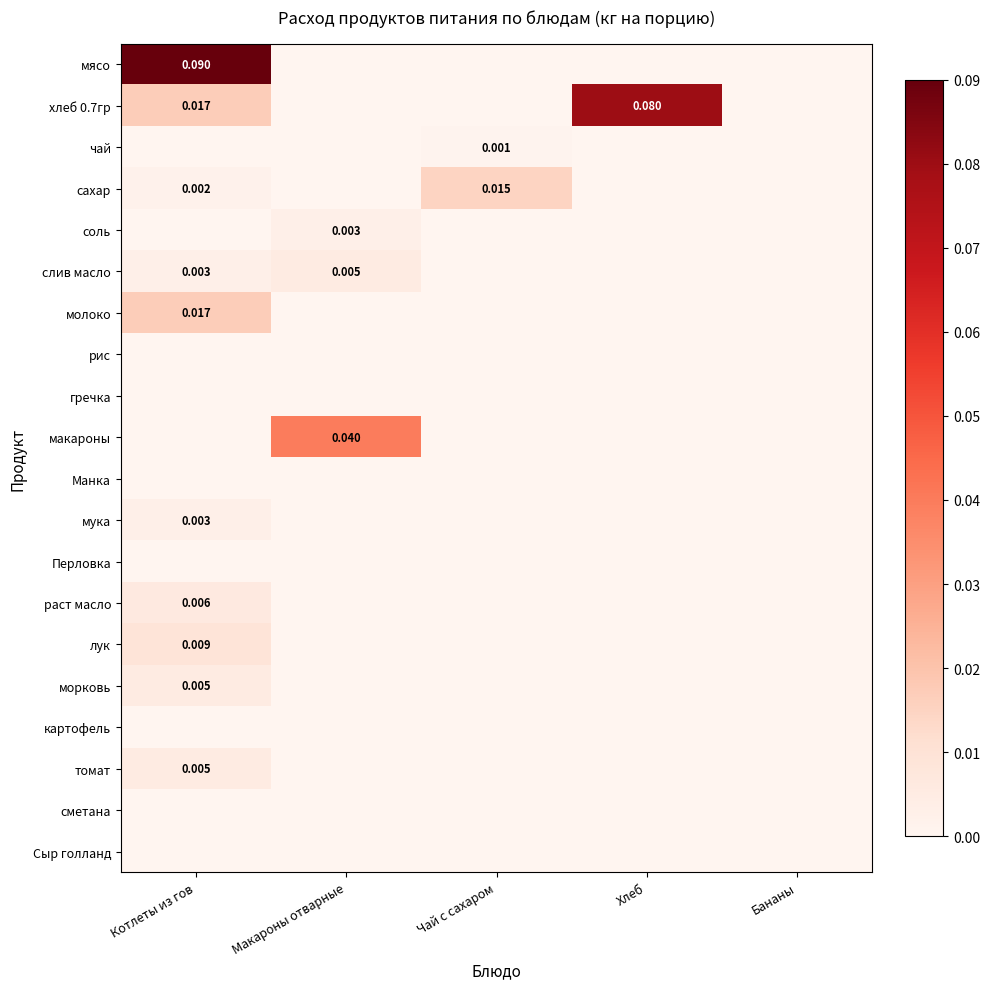

Which series changed the most between Хлеб and Бананы?

хлеб 0.7гр